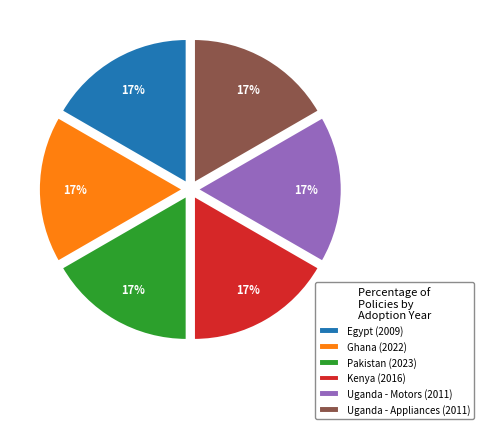

Do Kenya (2016) and Ghana (2022) together represent more than half of the pie?

No